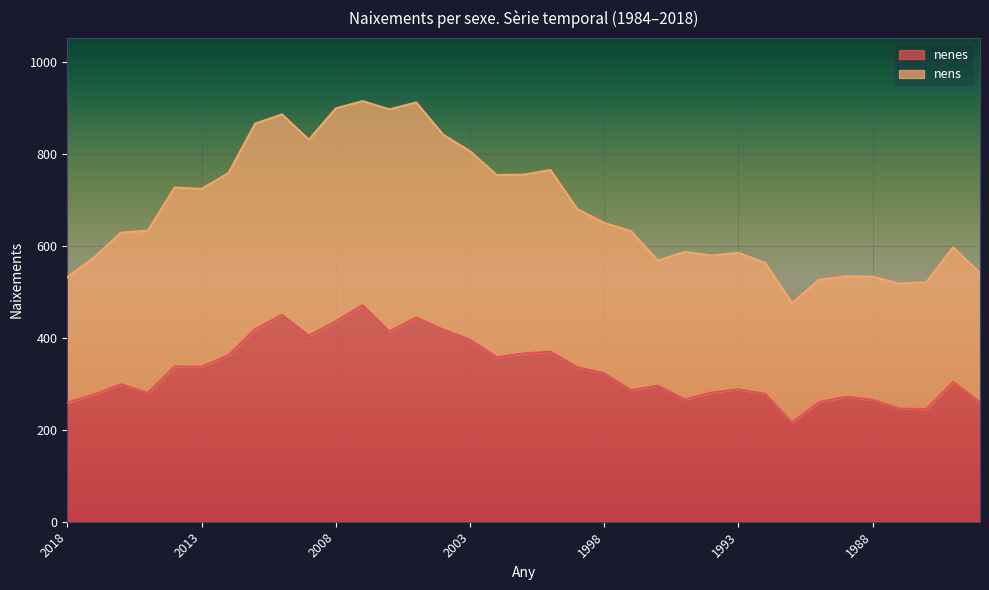

List the series in order of their overall mean, lowest first.

nenes, nens